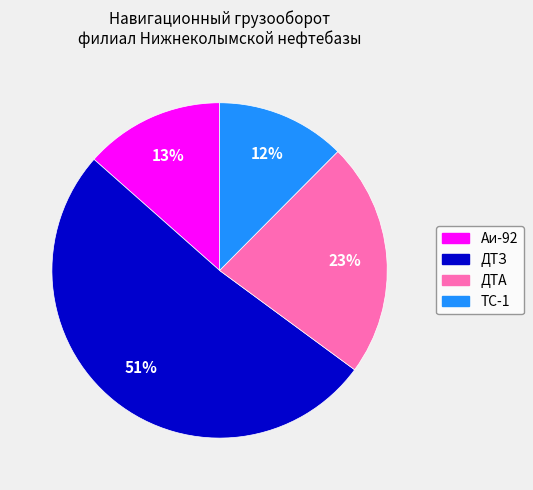

To the nearest percent, what is the difference between the ДТЗ and ТС-1 slice percentages?

39%